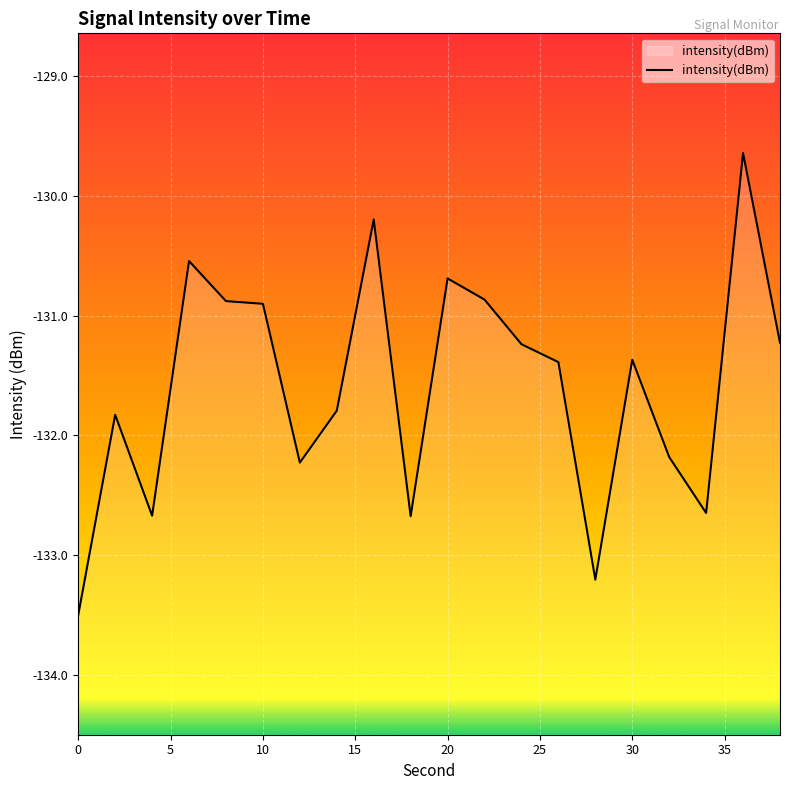

How many lines are shown in the chart?

1